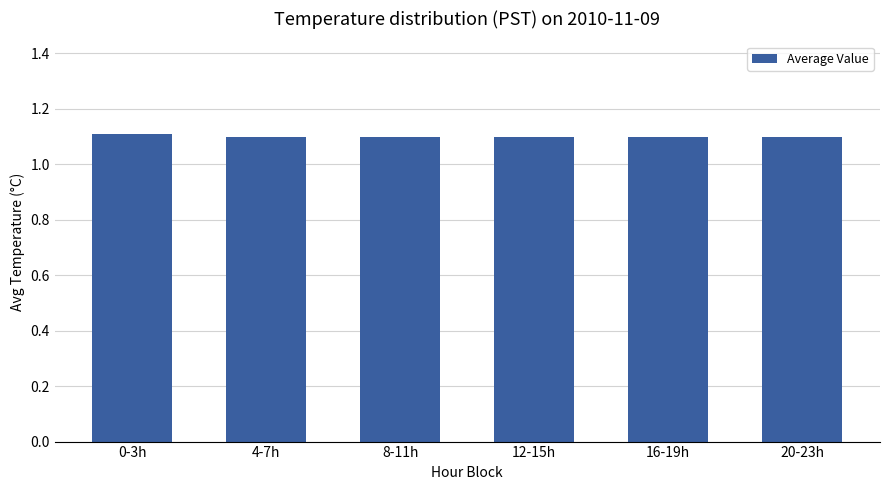

How many bars are there in total?

6